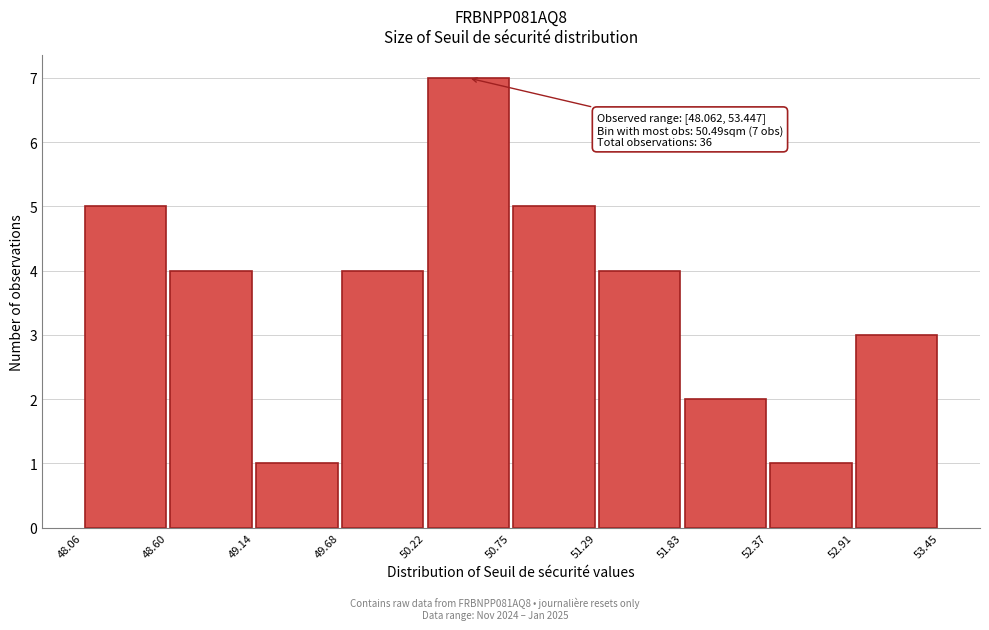

Over which range of the x-axis is the bar tallest?

50.22 to 50.75